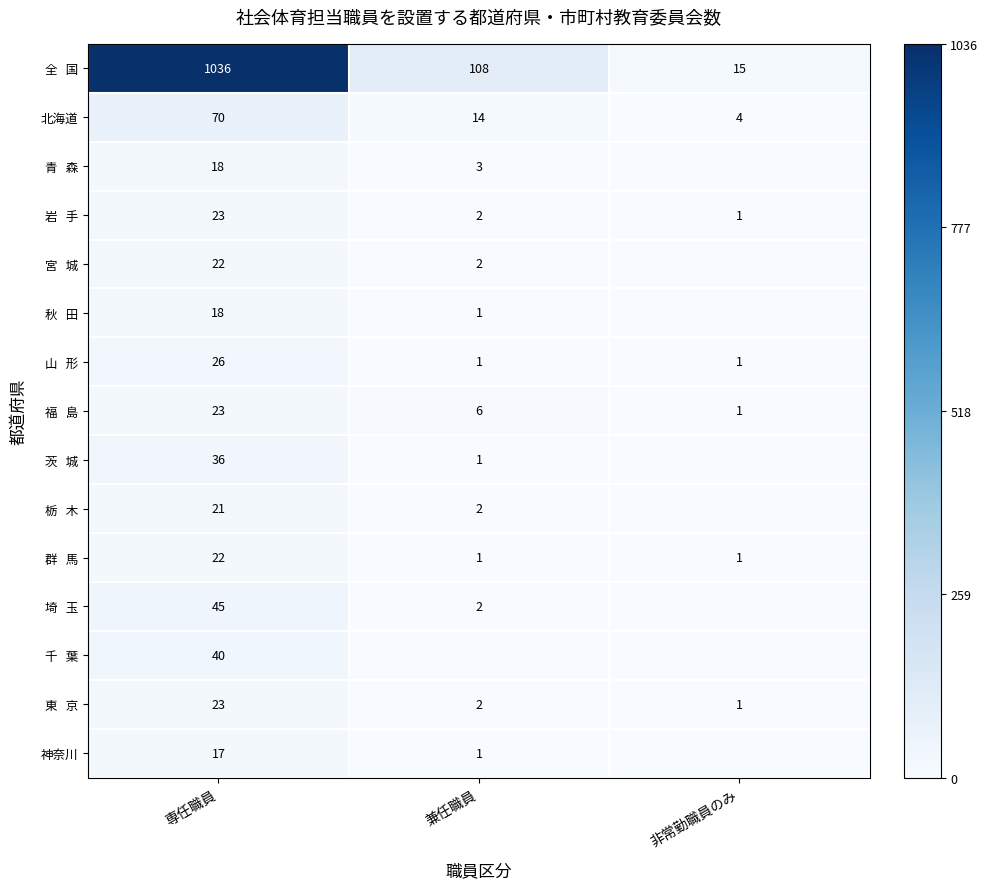

The value of 北海道 at 専任職員 is 23. True or false?

False